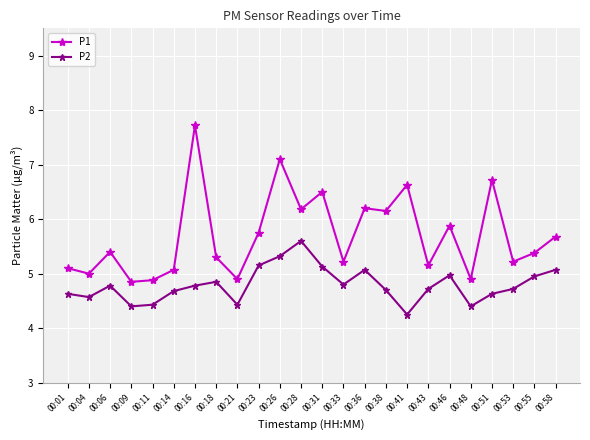

Which category has the lowest value across all series?

00:41